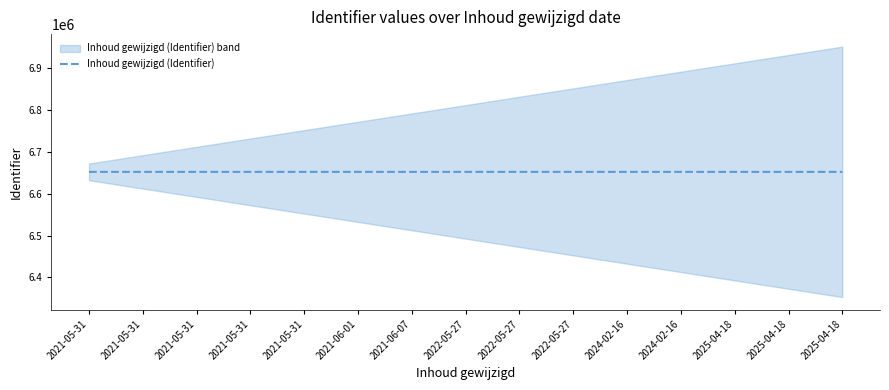

The chart shows a value of 6652290 at 2021-05-31. True or false?

True